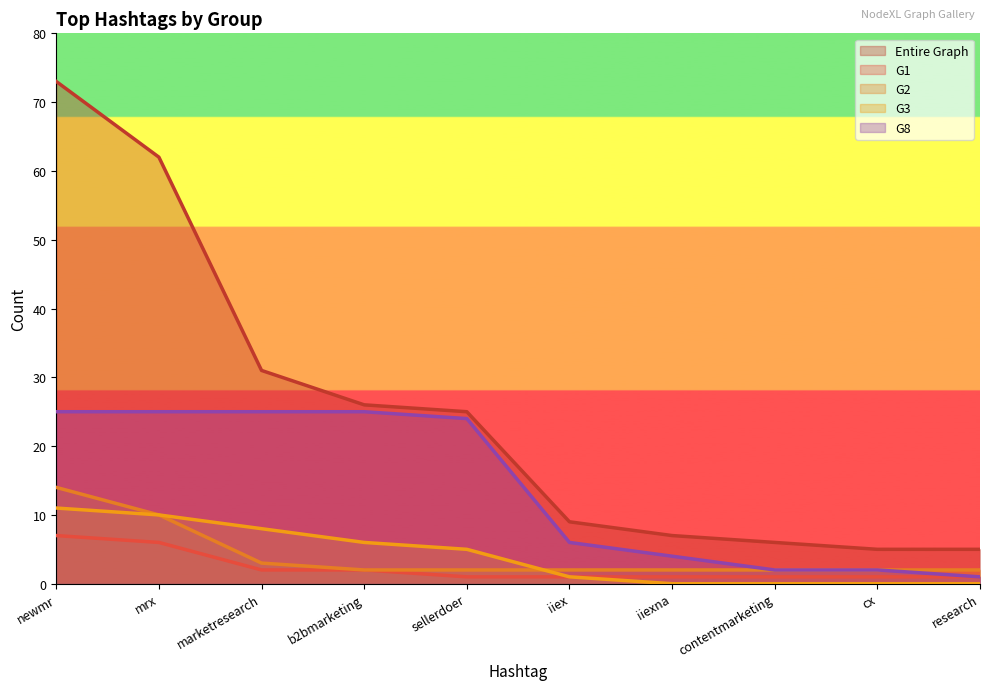

What is the highest value of the G3 series?

11